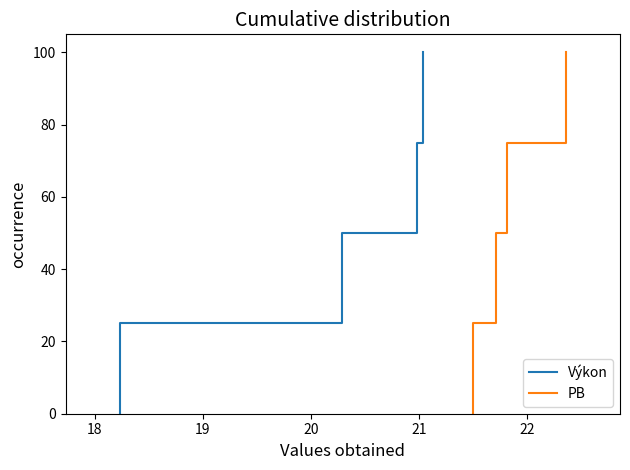

True or false: PB has a value of 13 at 20.

False